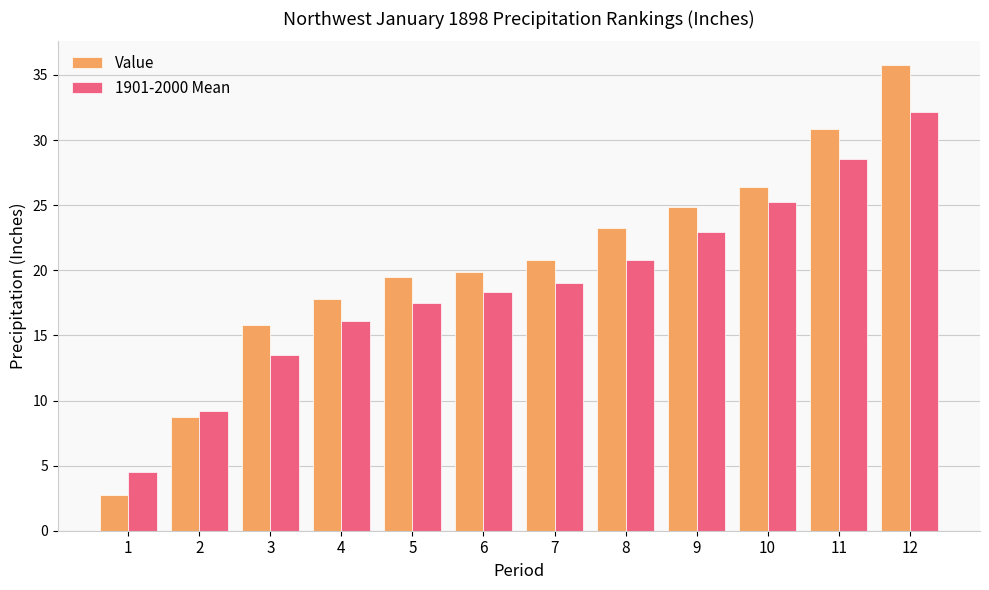

What is the maximum value for Value?

35.8